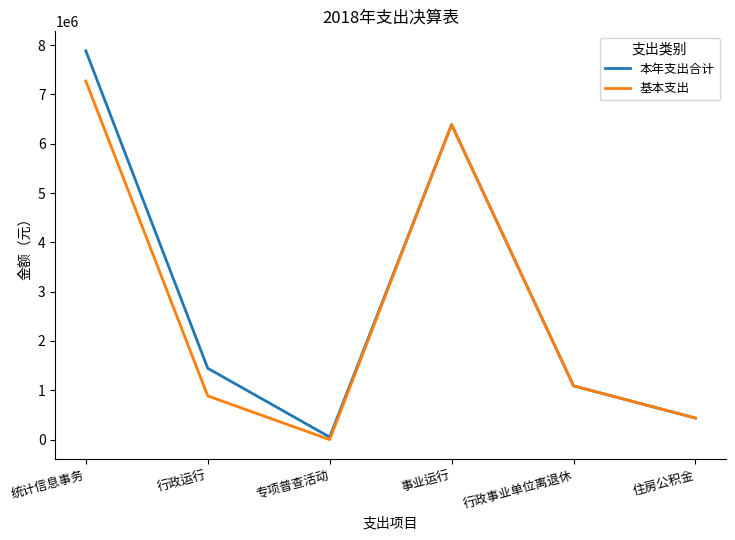

What is the difference between the 基本支出 values at 住房公积金 and 统计信息事务?

6836319.9